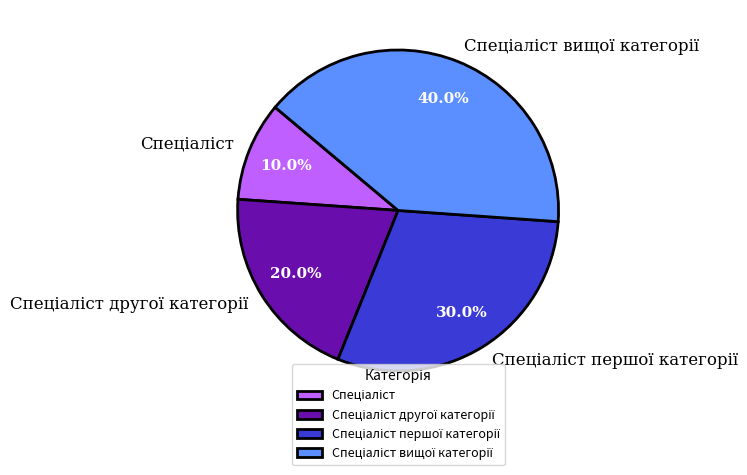

What is the ratio of the value at Спеціаліст вищої категорії to the value at Спеціаліст?

4.0